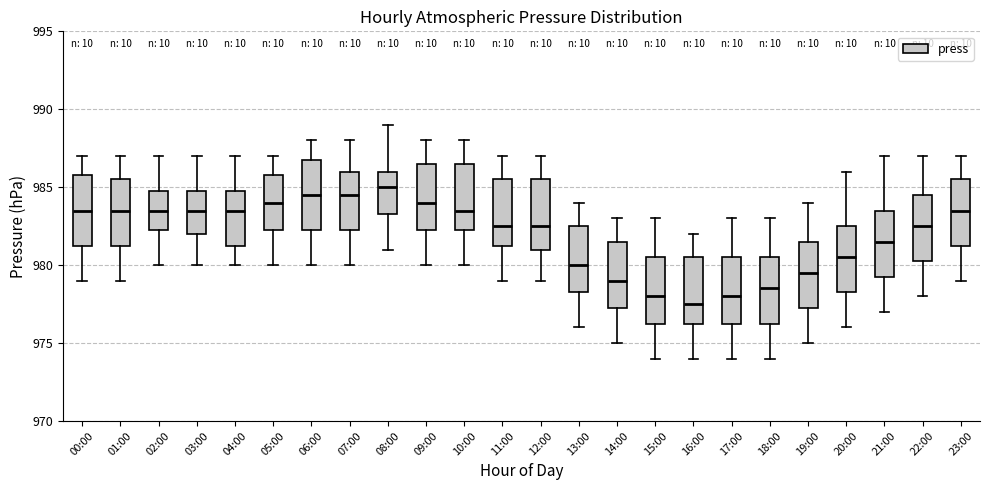

Where does the upper whisker of the box for 12:00 end on the y-axis? The values are not printed on the chart, so give them approximately, as read against the axis.

987.0